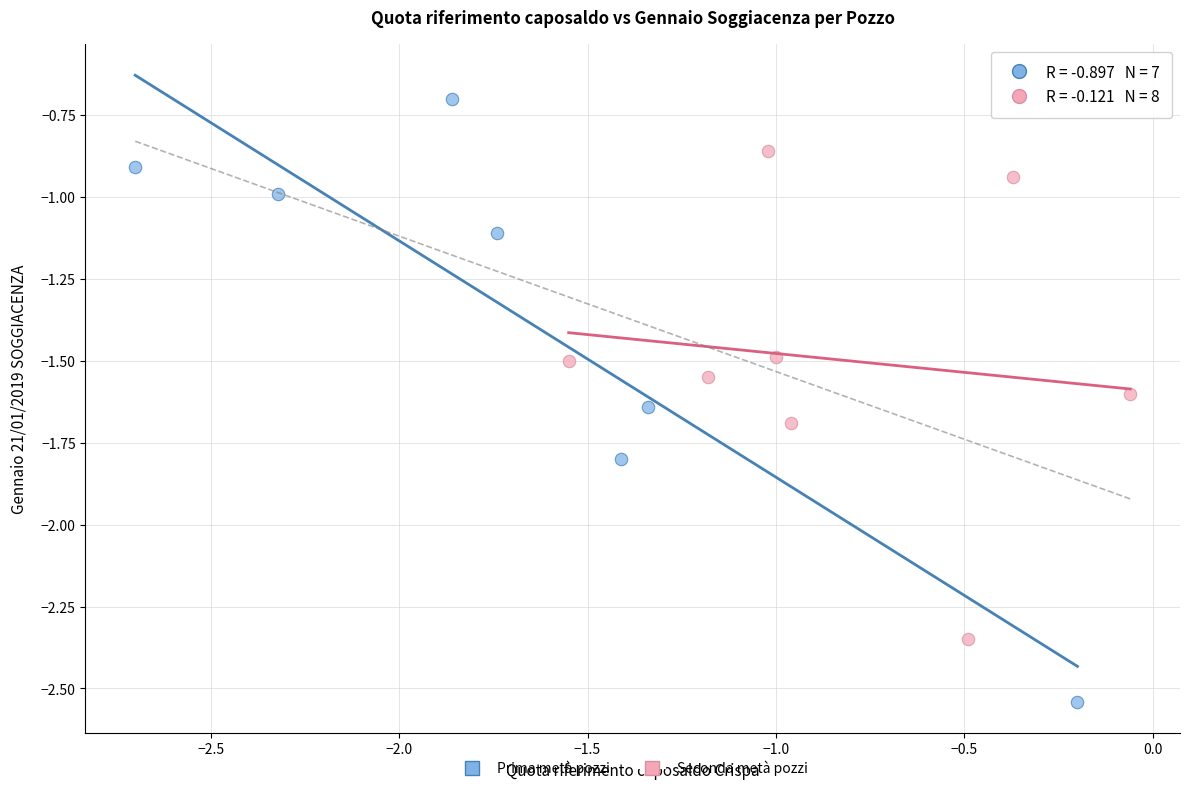

Which series has the largest Y range (max minus min)?

Prima metà pozzi